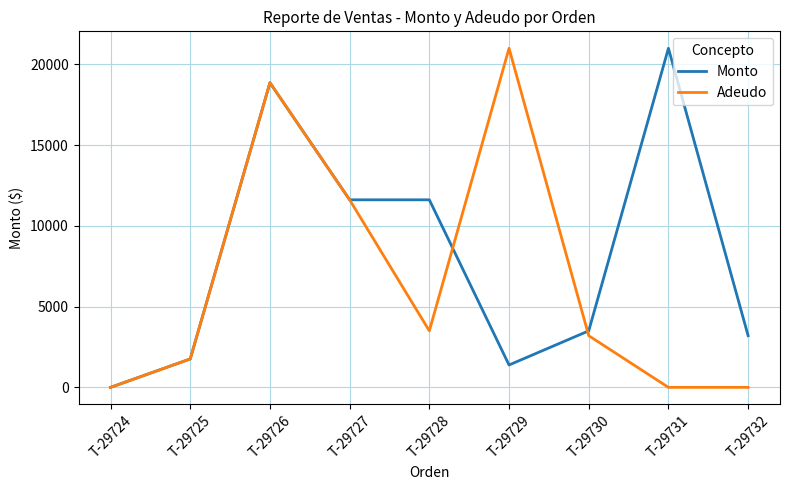

The value of Adeudo at T-29726 is 6141.1. True or false?

False